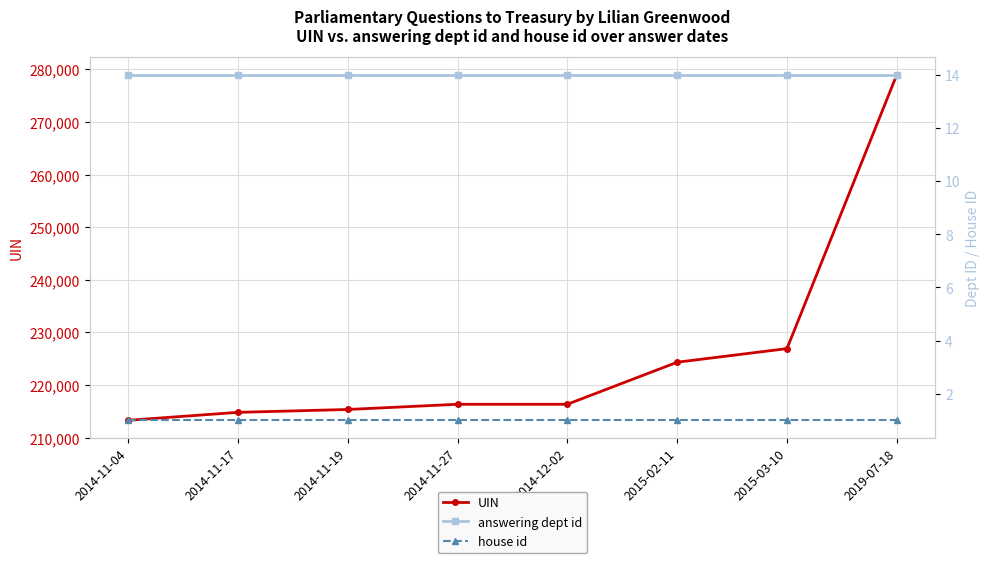

True or false: UIN has more than 2 points higher than both neighbors.

False